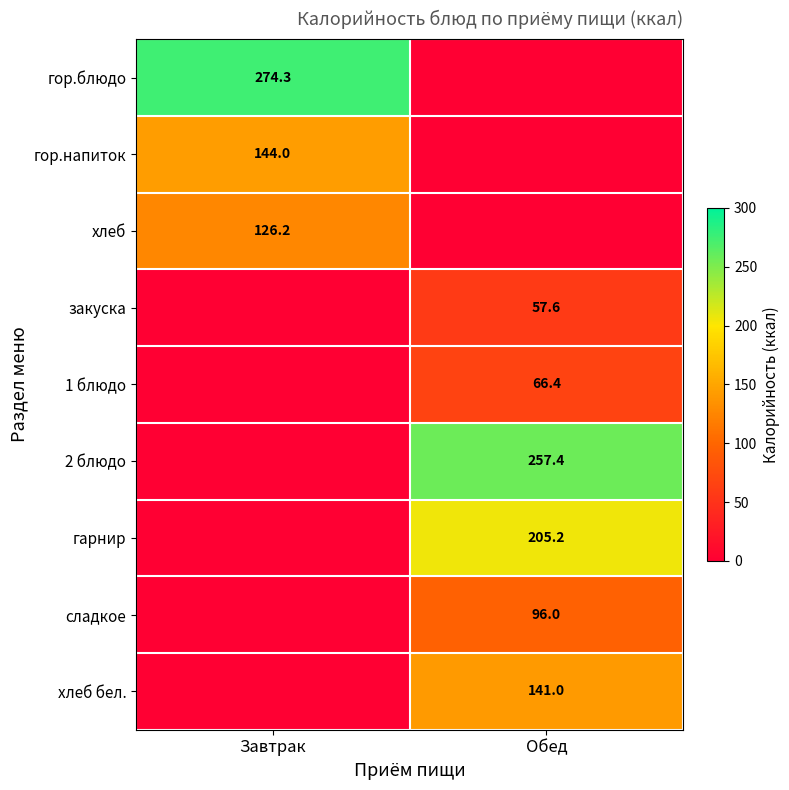

The value of закуска at Обед is 57.6. True or false?

True